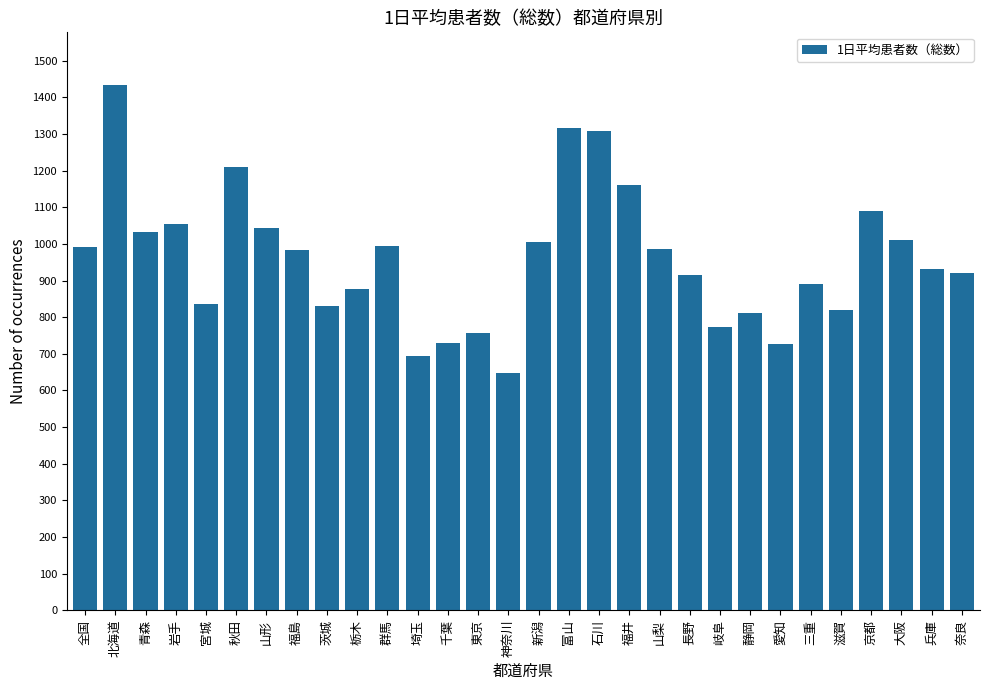

Is it true that the value at 全国 is 992.4?

True